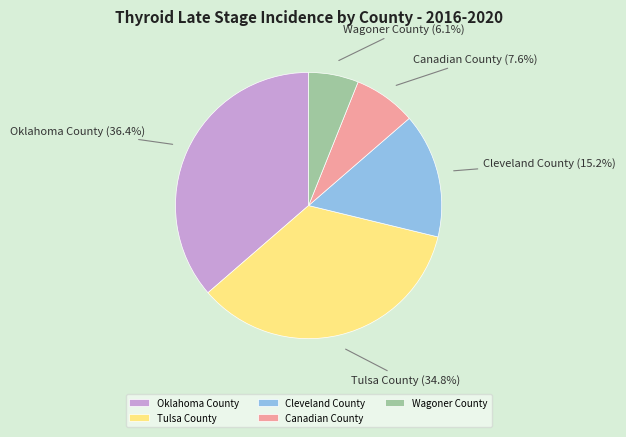

The Oklahoma County slice represents 45% of the pie. True or false?

False